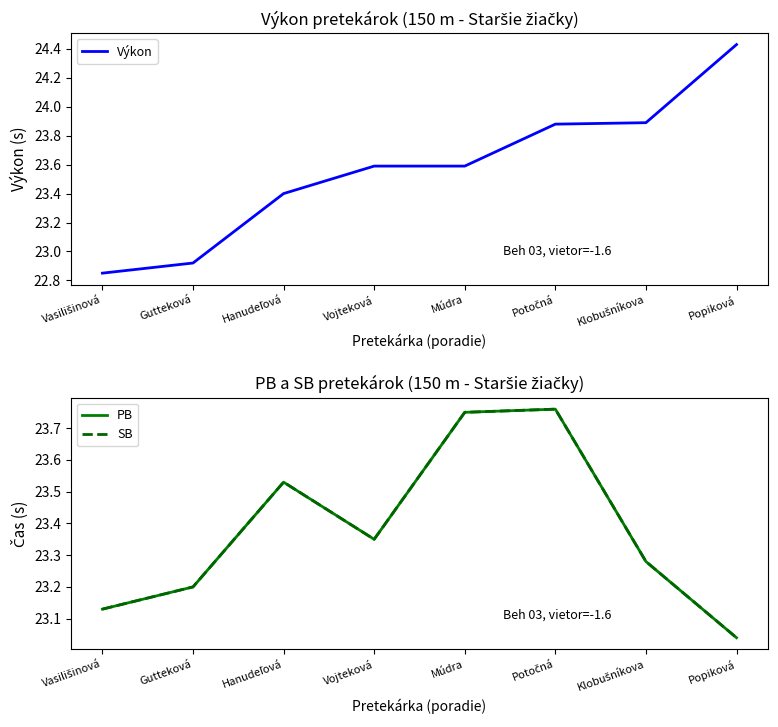

Reading left to right, extract all data points from this chart.

Výkon: Vasilišinová=22.9	Gutteková=22.9	Hanudeľová=23.4	Vojteková=23.6	Múdra=23.6	Potočná=23.9	Klobušníkova=23.9	Popiková=24.4
PB: Vasilišinová=23.1	Gutteková=23.2	Hanudeľová=23.5	Vojteková=23.4	Múdra=23.8	Potočná=23.8	Klobušníkova=23.3	Popiková=23.0
SB: Vasilišinová=23.1	Gutteková=23.2	Hanudeľová=23.5	Vojteková=23.4	Múdra=23.8	Potočná=23.8	Klobušníkova=23.3	Popiková=23.0